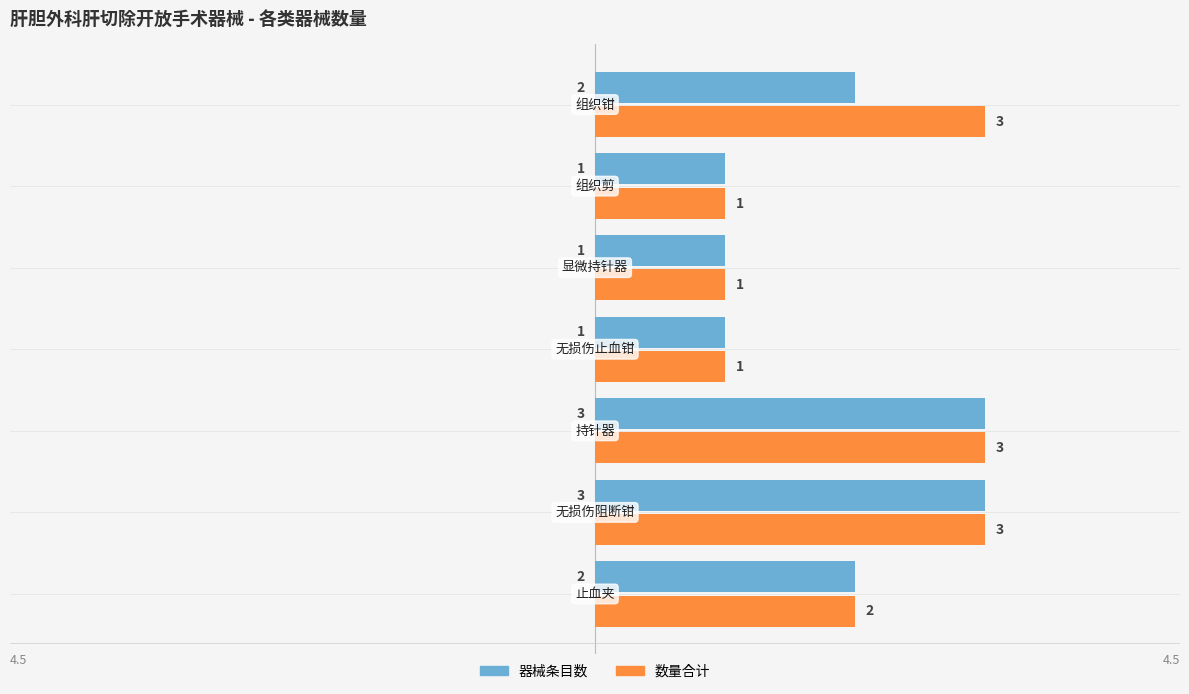

What is the sum of all 器械条目数 values?

13